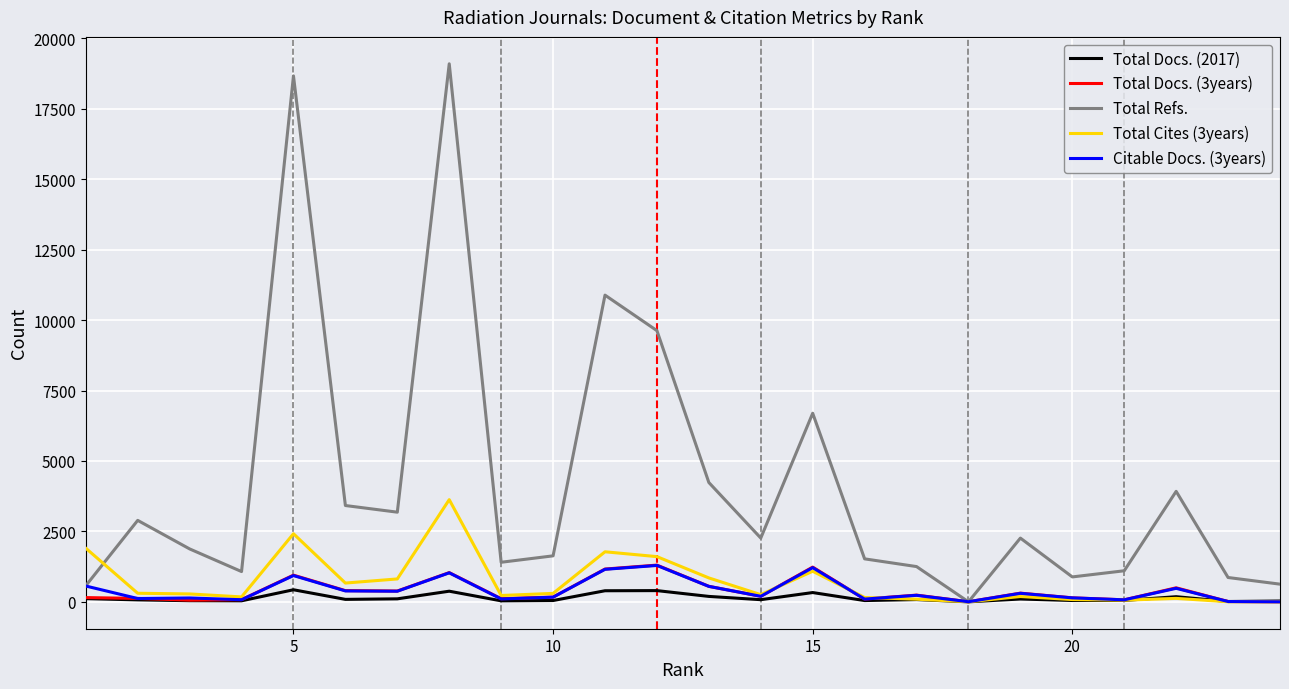

What is the difference between the second highest and second lowest values in the Total Docs. (2017) series?

387